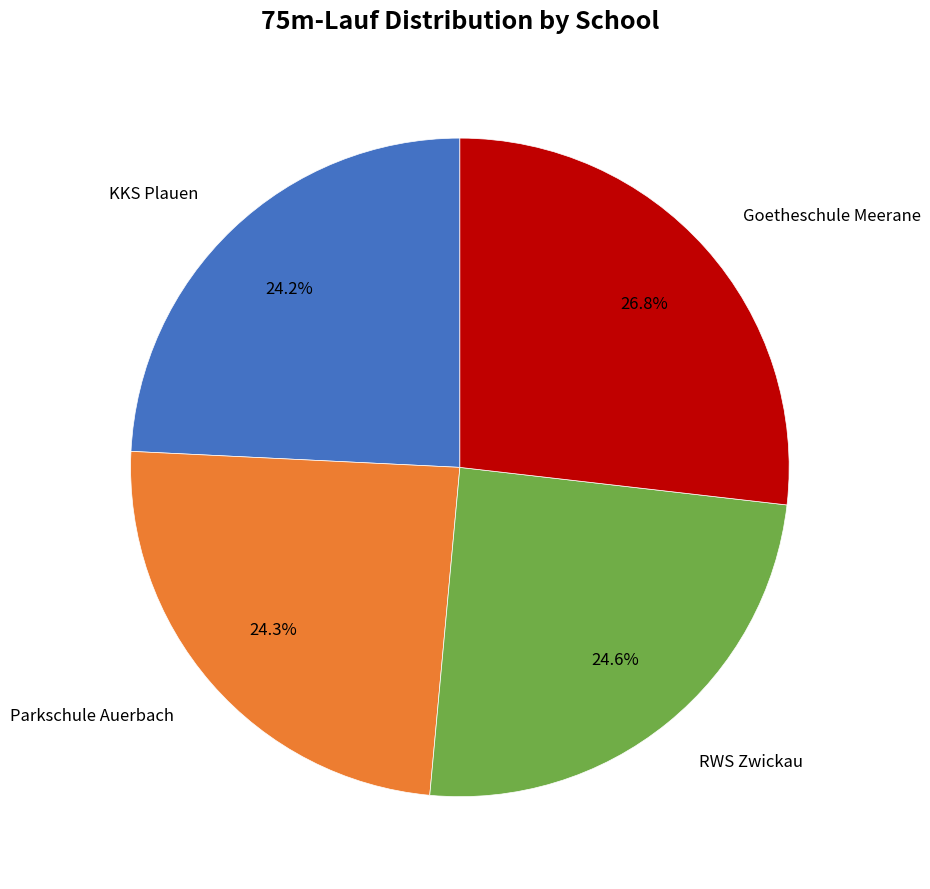

Is there any slice that represents more than half of the pie?

No